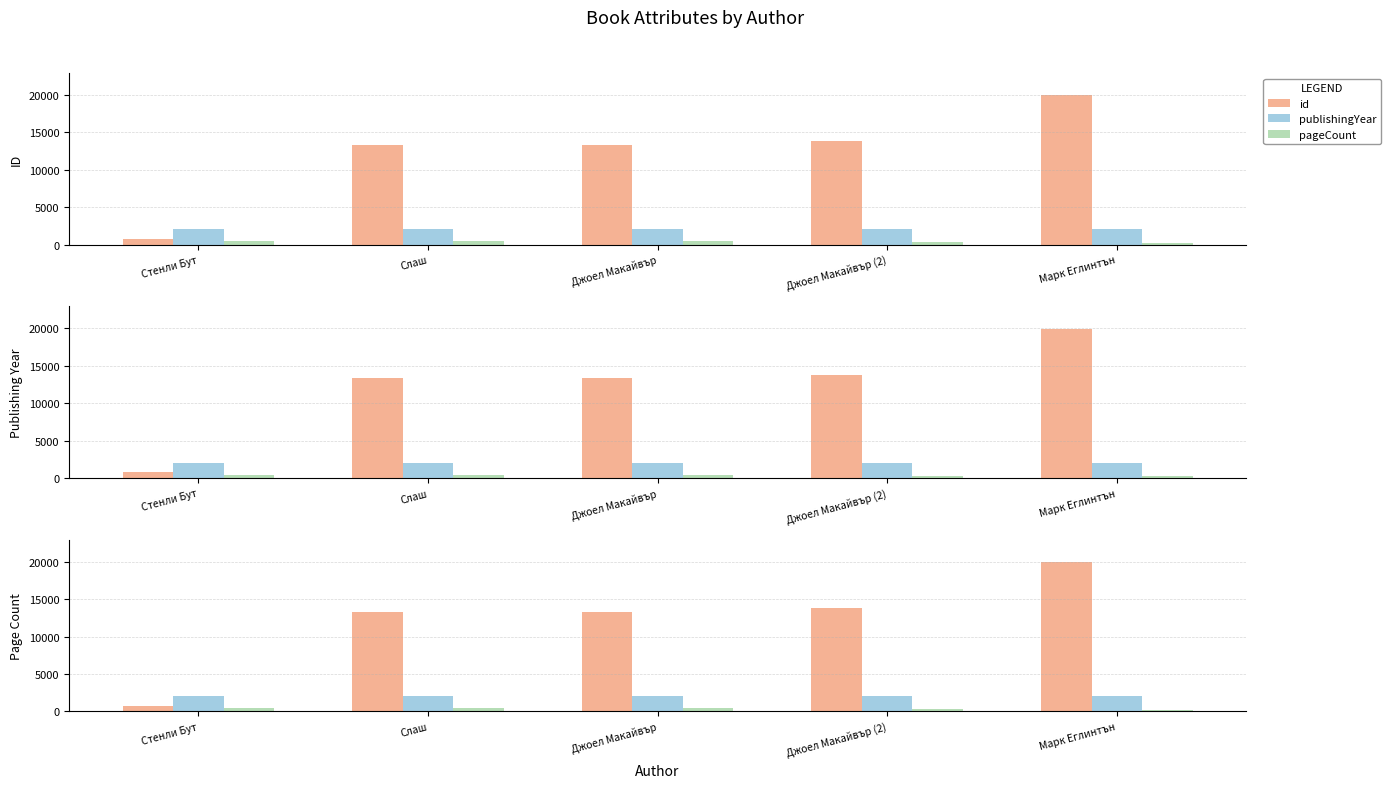

What is the difference between the second highest and minimum values in the pageCount series?

192